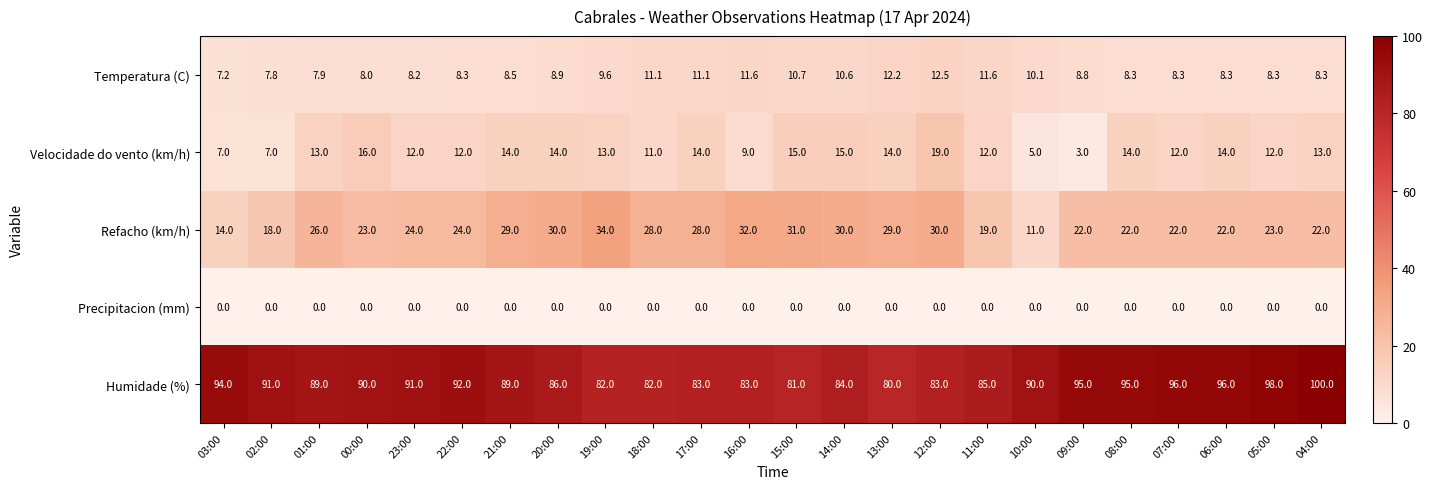

How many data points does each series have?

24